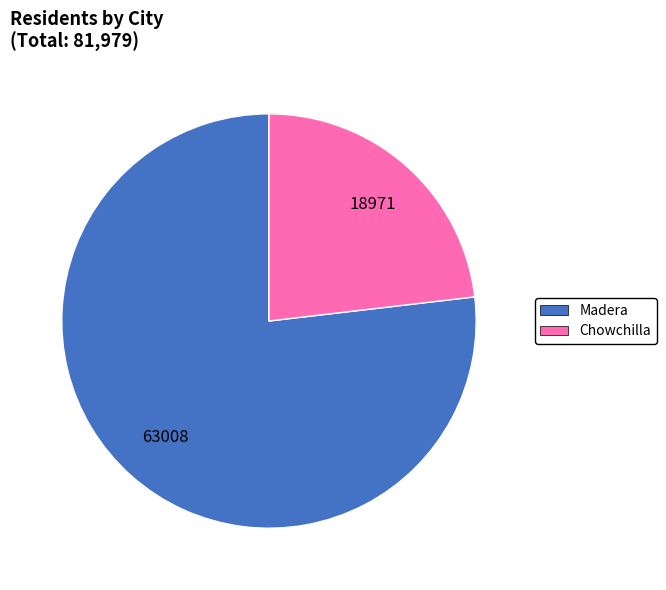

Approximately how many times larger is the value at Chowchilla compared to Madera?

0.3